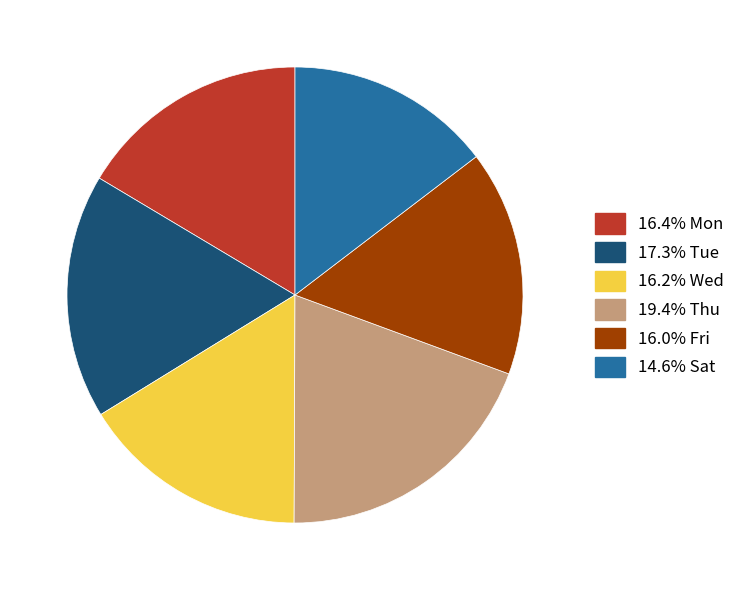

Is there any slice that represents more than half of the pie?

No